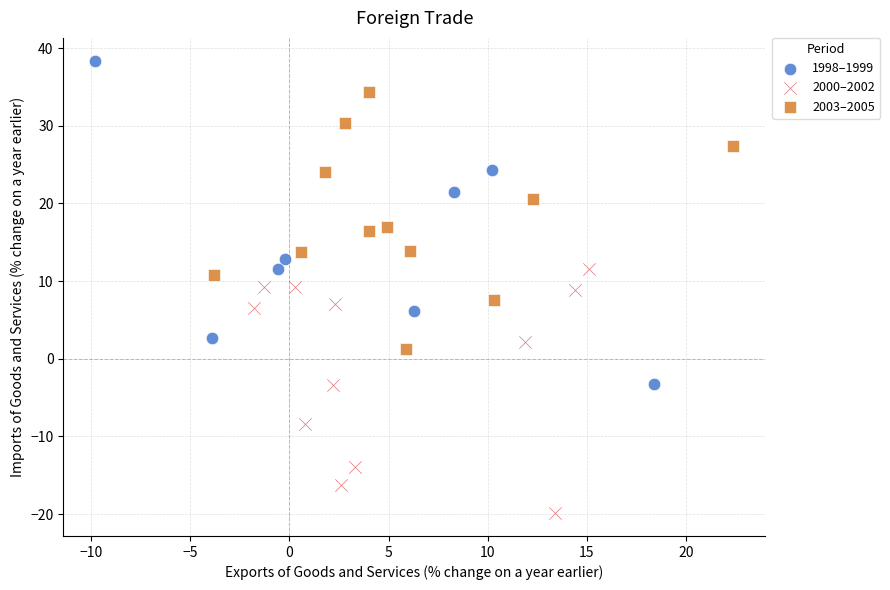

What are all the series names shown in the legend?

1998–1999, 2000–2002, 2003–2005